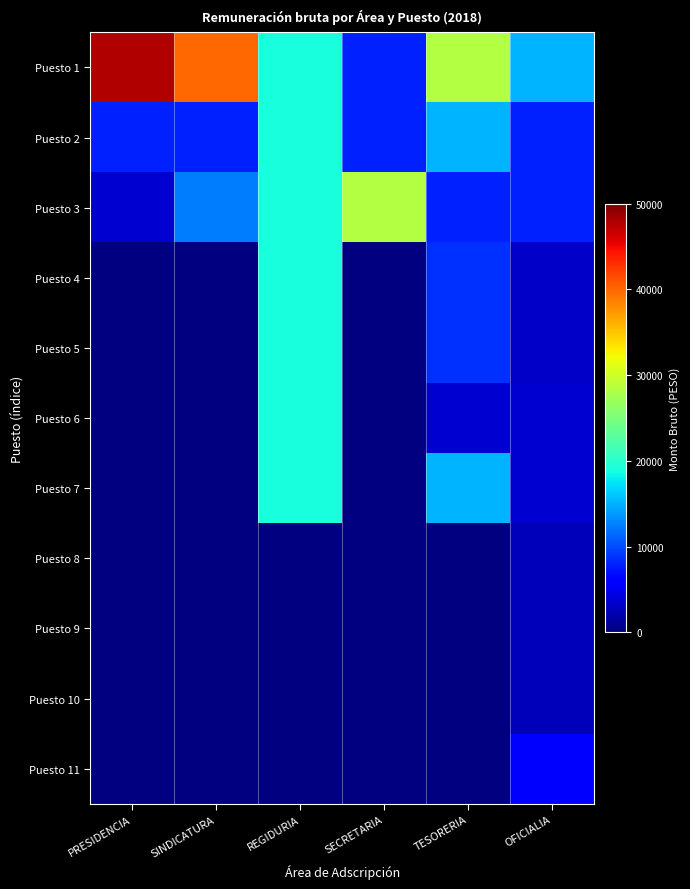

The value of Puesto 7 at TESORERIA is 15160.4. True or false?

True